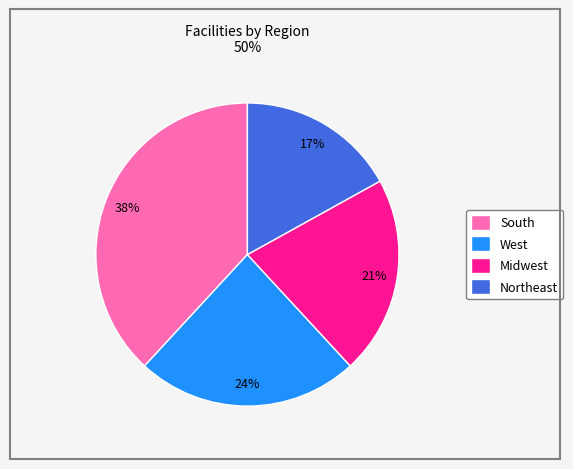

How many slices are in this pie chart?

4